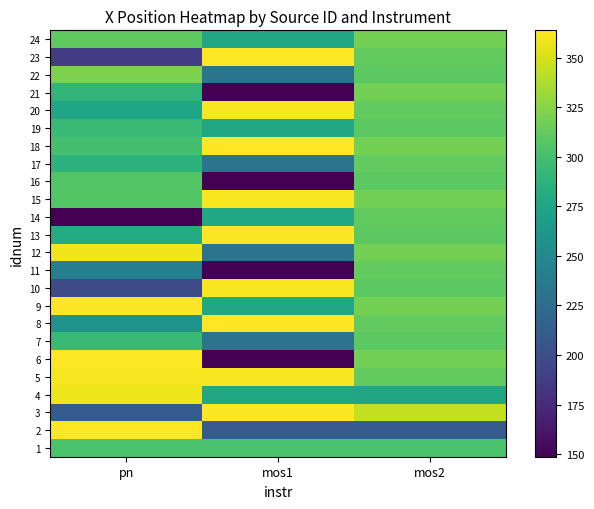

How many series are shown in this chart?

24